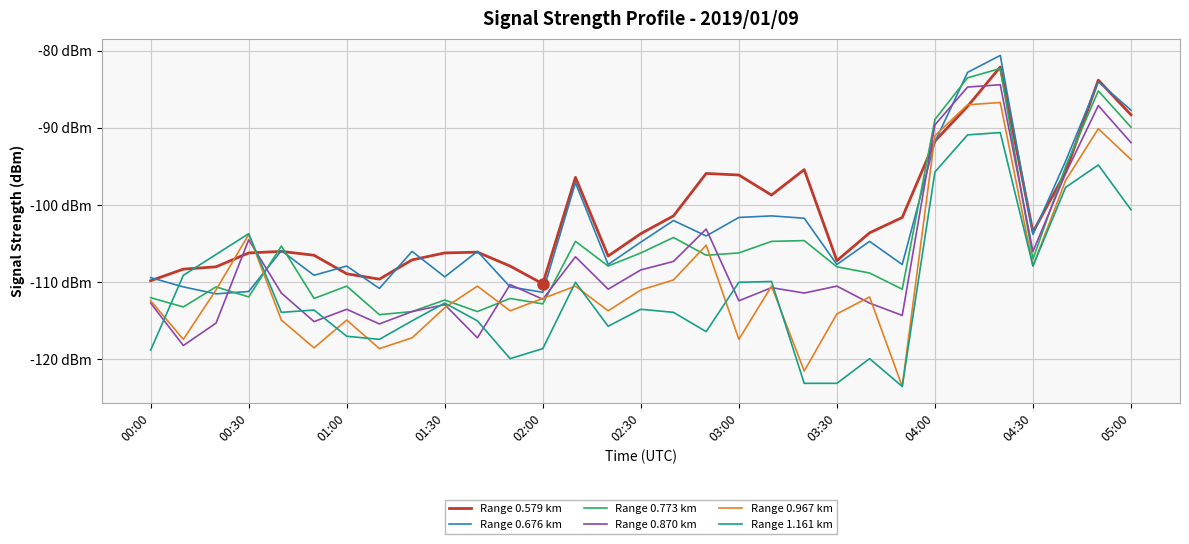

What are all the series names shown in the legend?

Range 0.579 km, Range 0.676 km, Range 0.773 km, Range 0.870 km, Range 0.967 km, Range 1.161 km